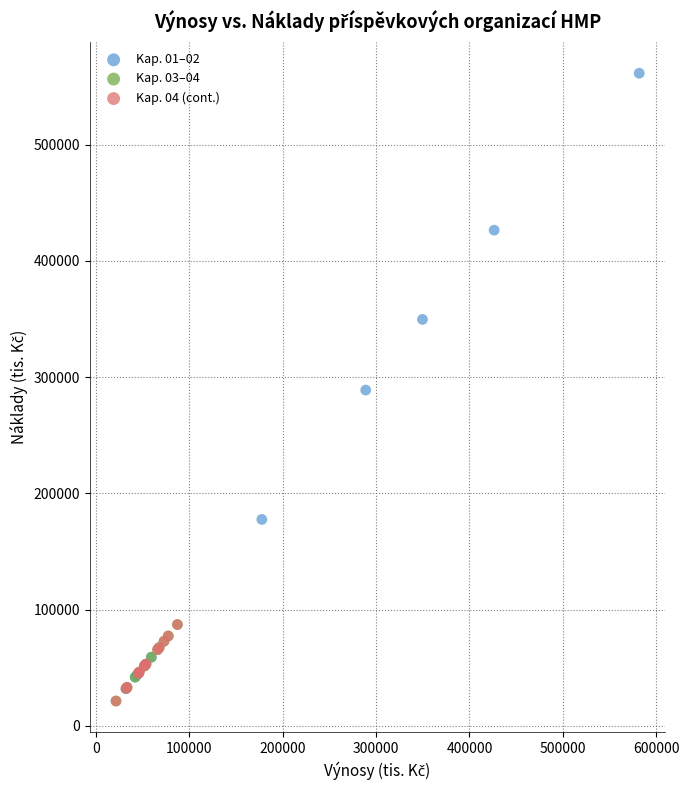

Which series has the widest spread of Y values?

Kap. 01–02